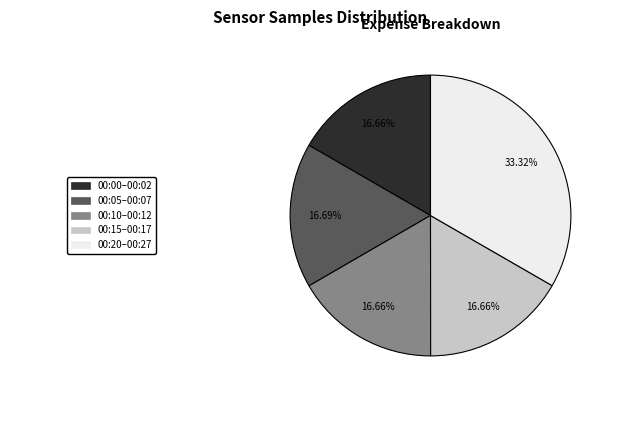

Is there a majority slice in this chart?

No